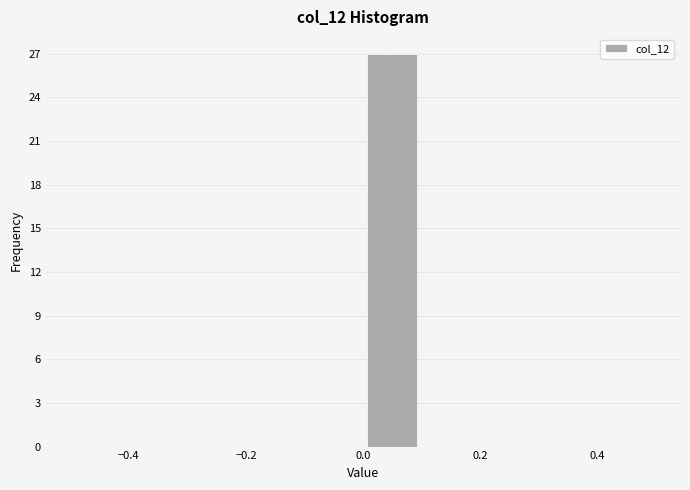

Reading left to right, transcribe this chart: for each bar, give the range it covers on the x-axis and its height. The values are not printed on the chart, so give them approximately, as read against the axis.

-0.5 to -0.4: 0
-0.4 to -0.3: 0
-0.3 to -0.2: 0
-0.2 to -0.1: 0
-0.1 to 0.0: 0
0.0 to 0.1: 27
0.1 to 0.2: 0
0.2 to 0.3: 0
0.3 to 0.4: 0
0.4 to 0.5: 0